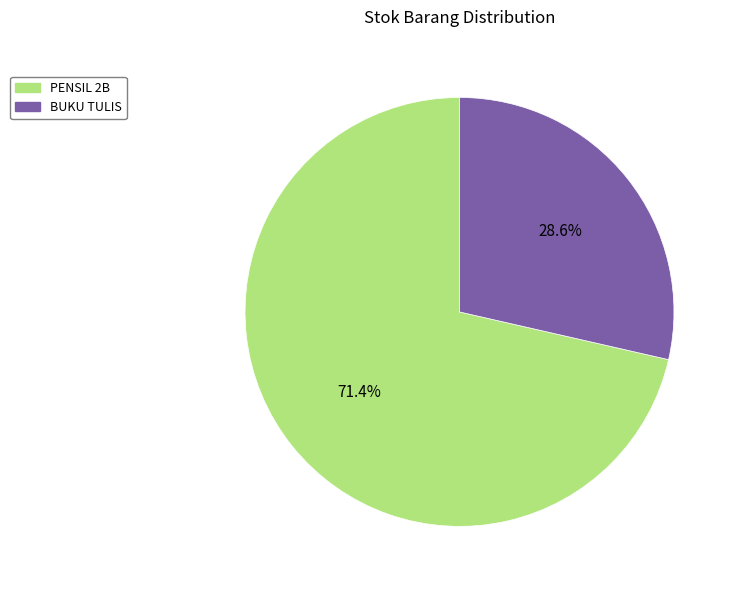

What is the smallest slice in the pie chart?

BUKU TULIS